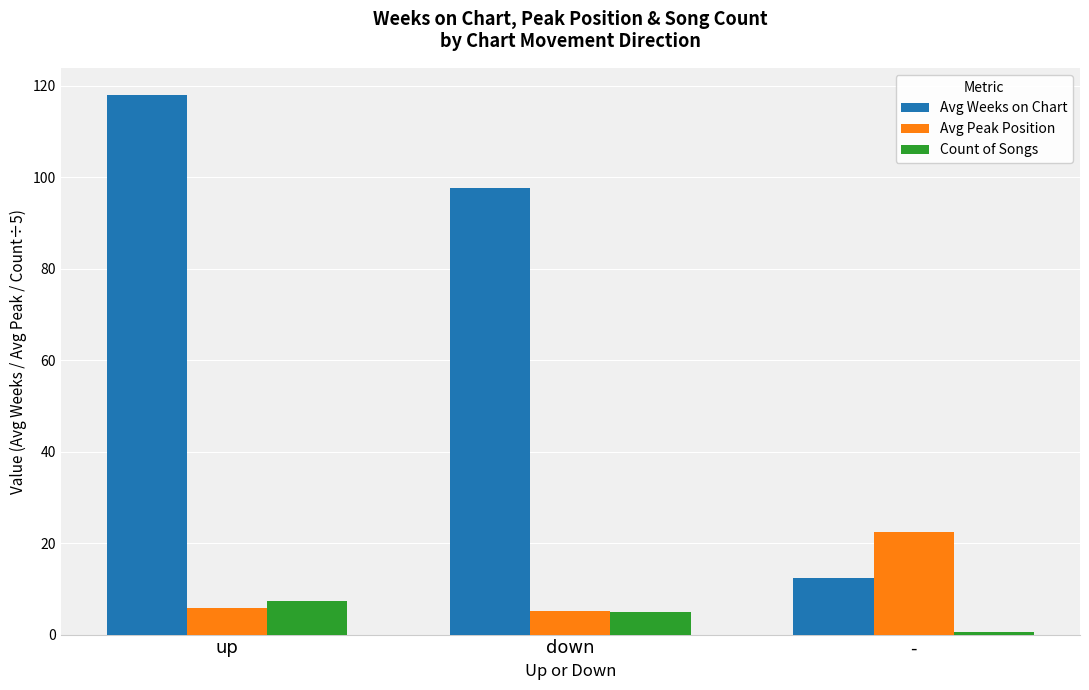

Which series has the widest spread of values?

Avg Weeks on Chart